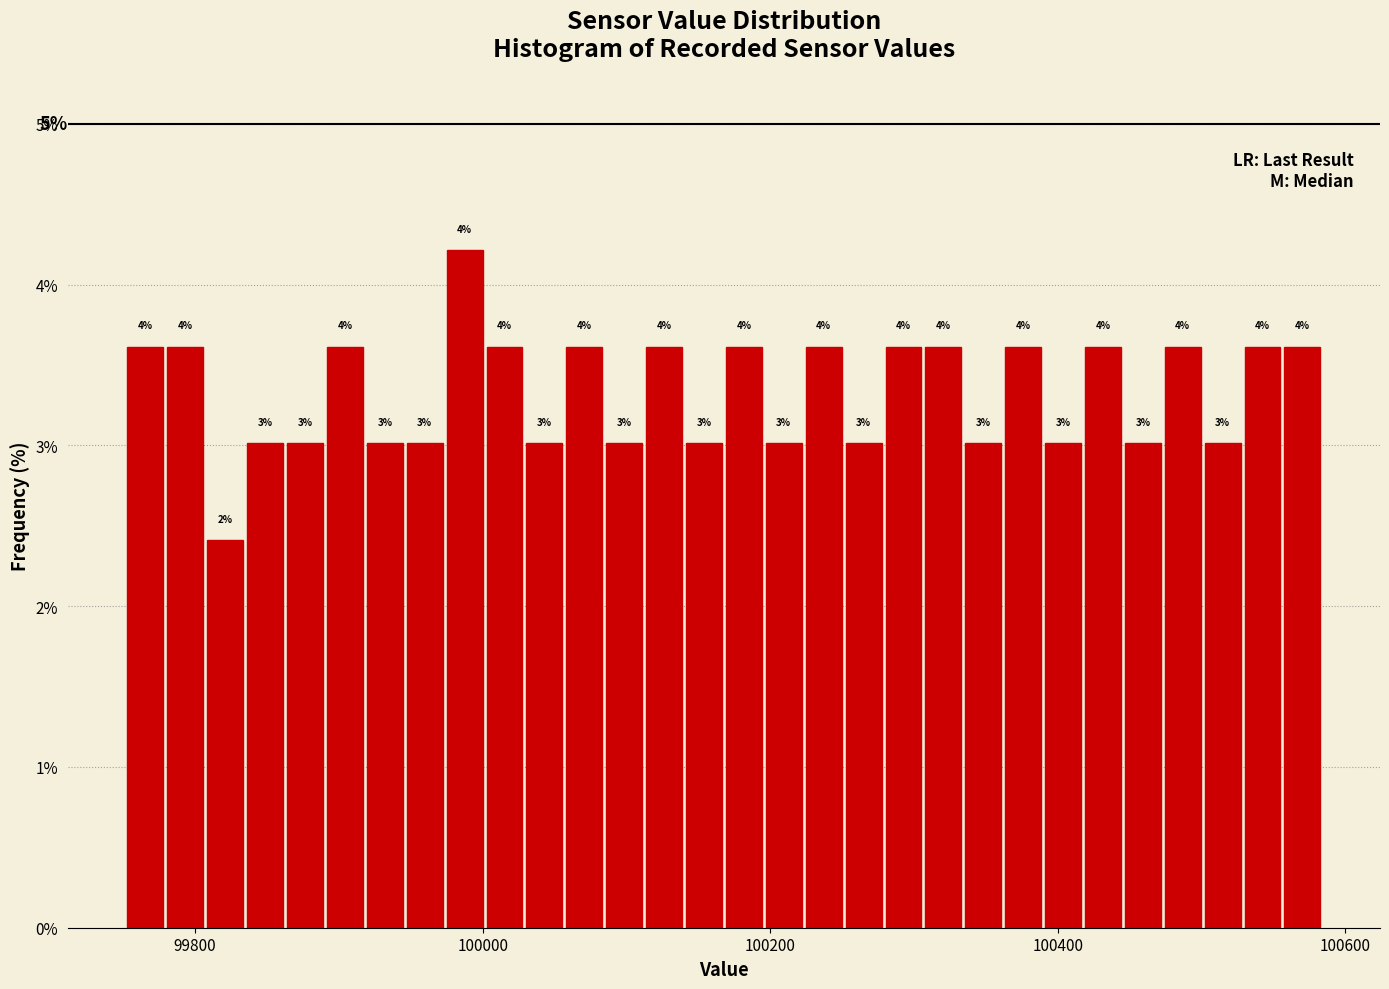

Around what value on the x-axis is the tallest bar? Give the approximate position of its centre, as read against the axis.

99980